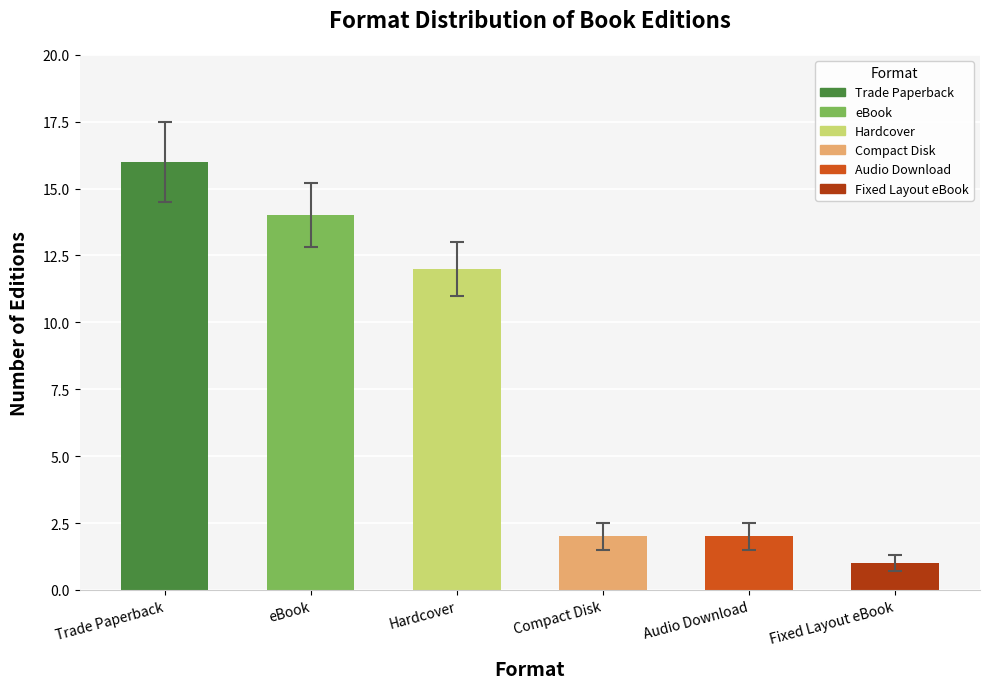

What is the difference between the maximum and minimum values?

15